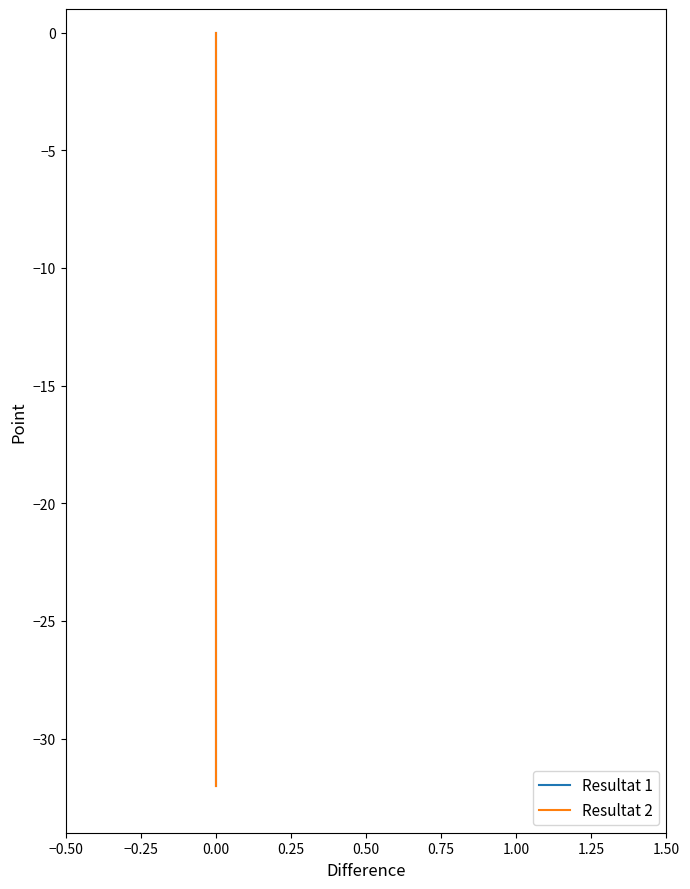

What is the value of the Resultat 1 point at the 26th from the left?

-25